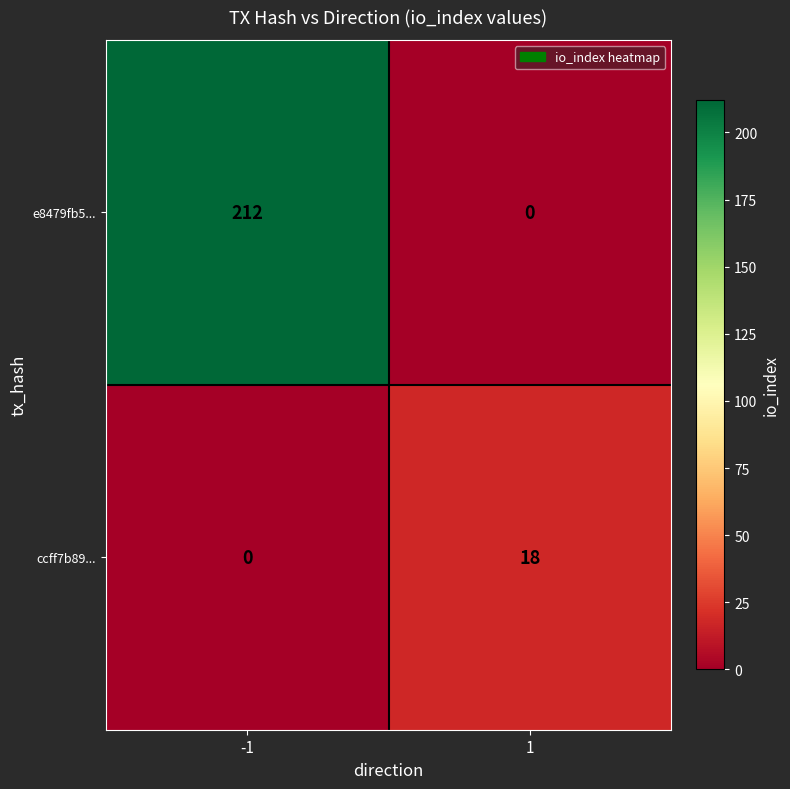

What is the maximum value shown in the chart?

212